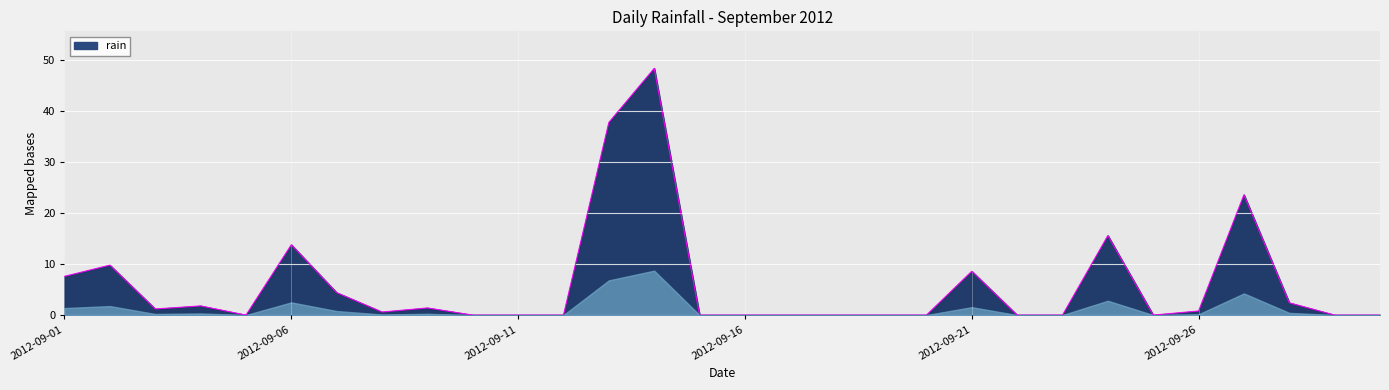

What is the difference between the maximum and minimum values?

48.4